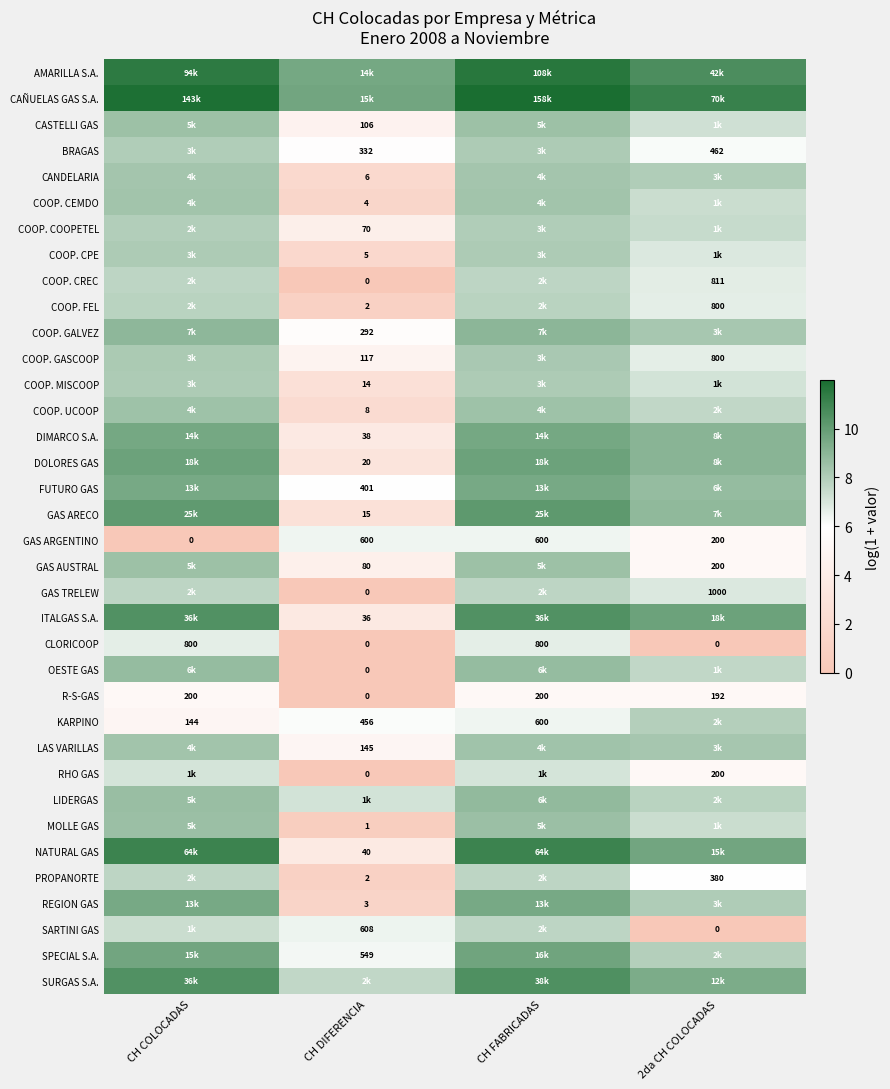

The COOP. GASCOOP series shows 9.2 at 2da CH COLOCADAS. True or false?

False